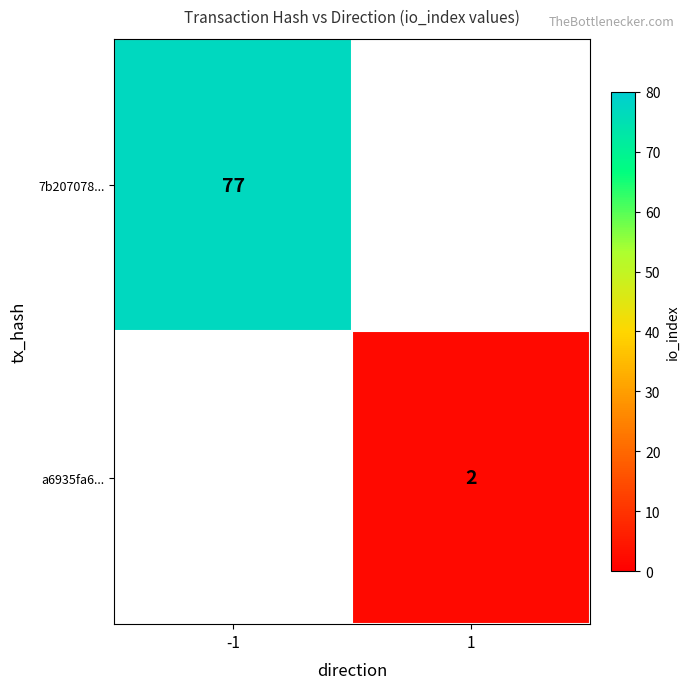

Is the value of 7b207078... at -1 greater than the value of a6935fa6... at 1?

Yes